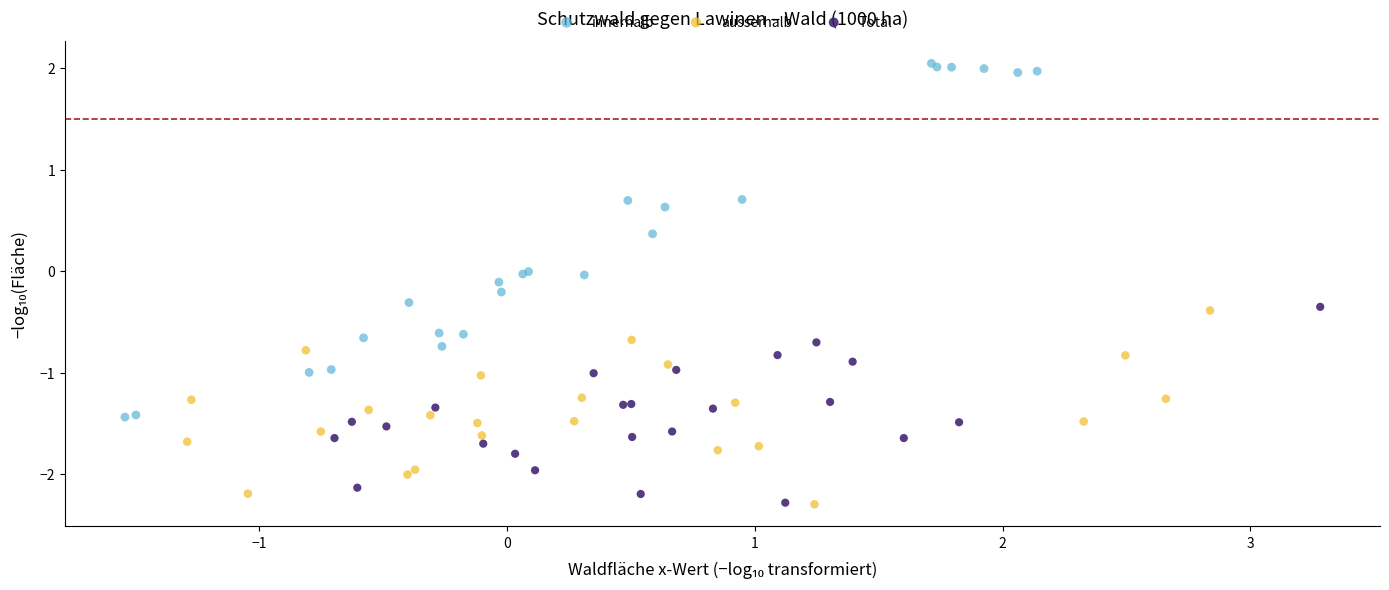

Which series reaches the maximum Y coordinate?

innerhalb